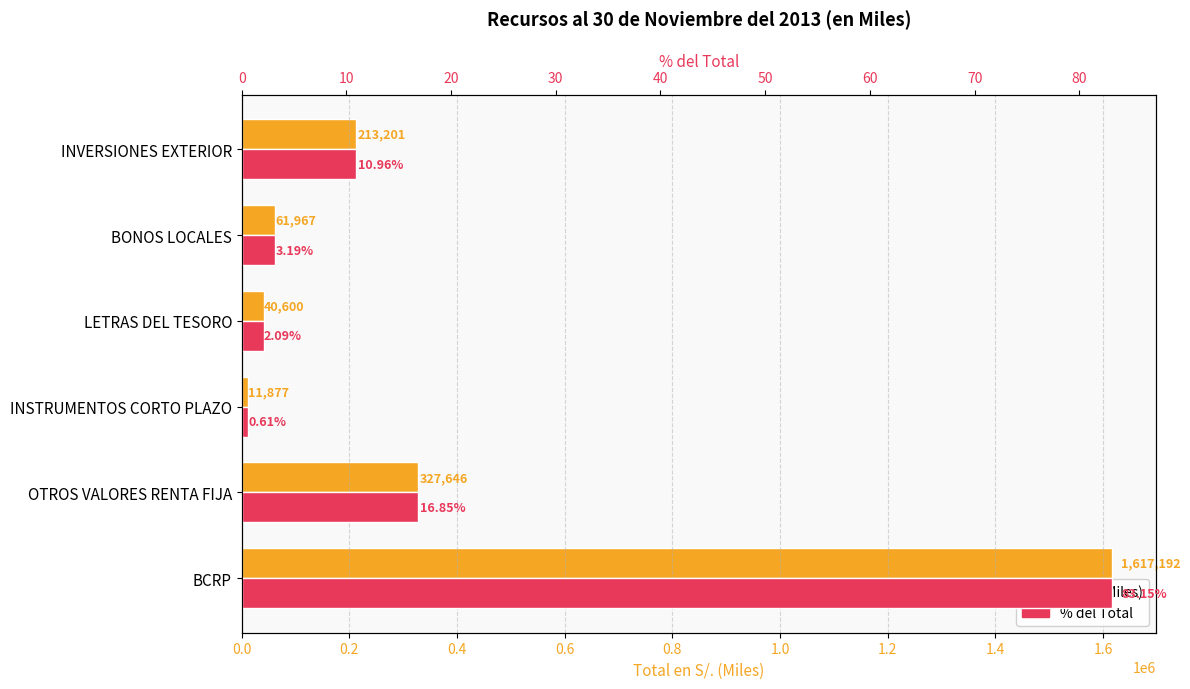

Which series has the largest range (max minus min)?

En S/. (Miles)